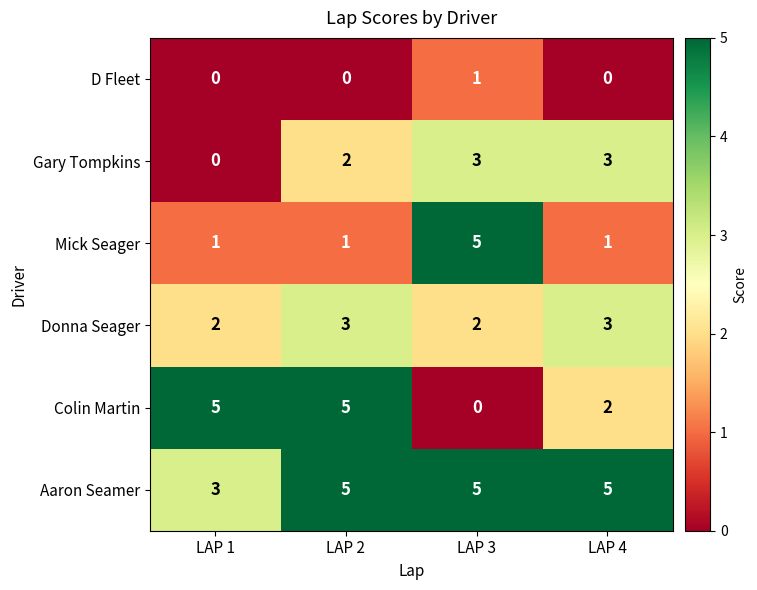

What is the sum of all Aaron Seamer values?

18